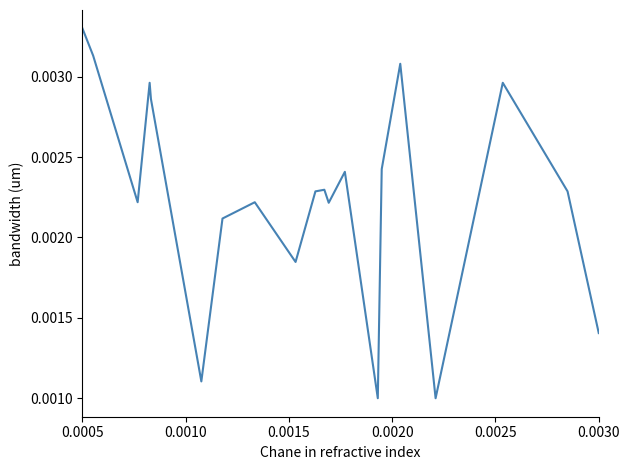

Is this an area chart (filled region under the line)?

No